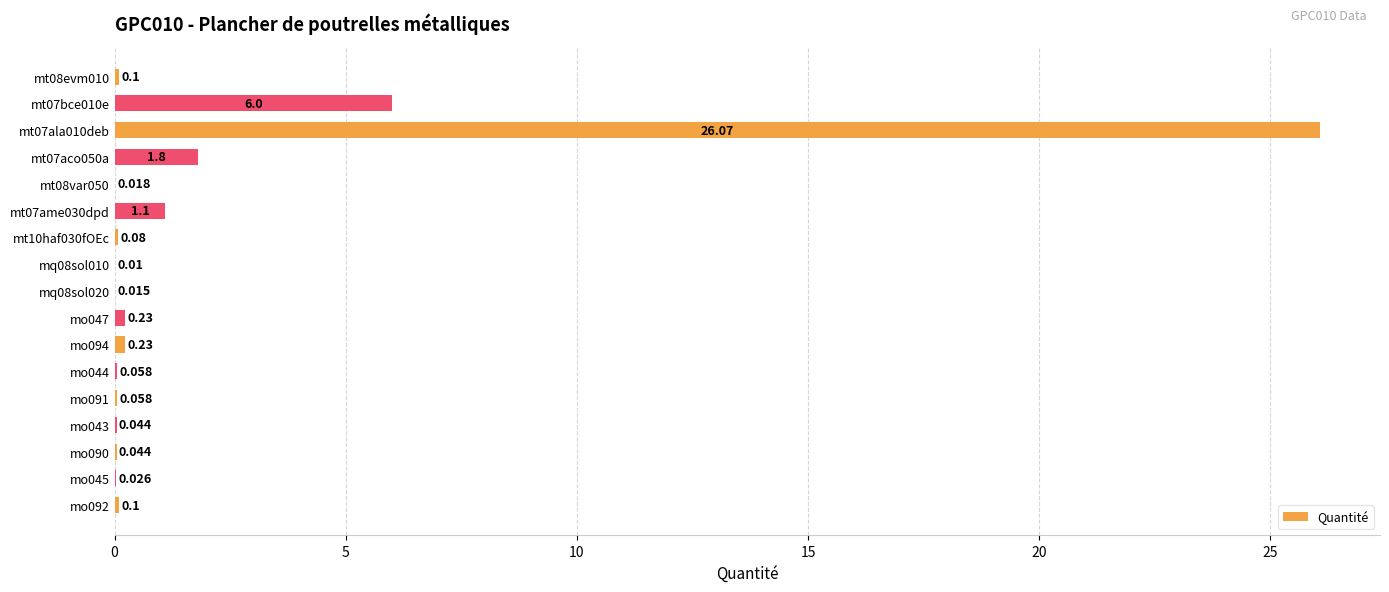

Are the bars horizontal?

Yes